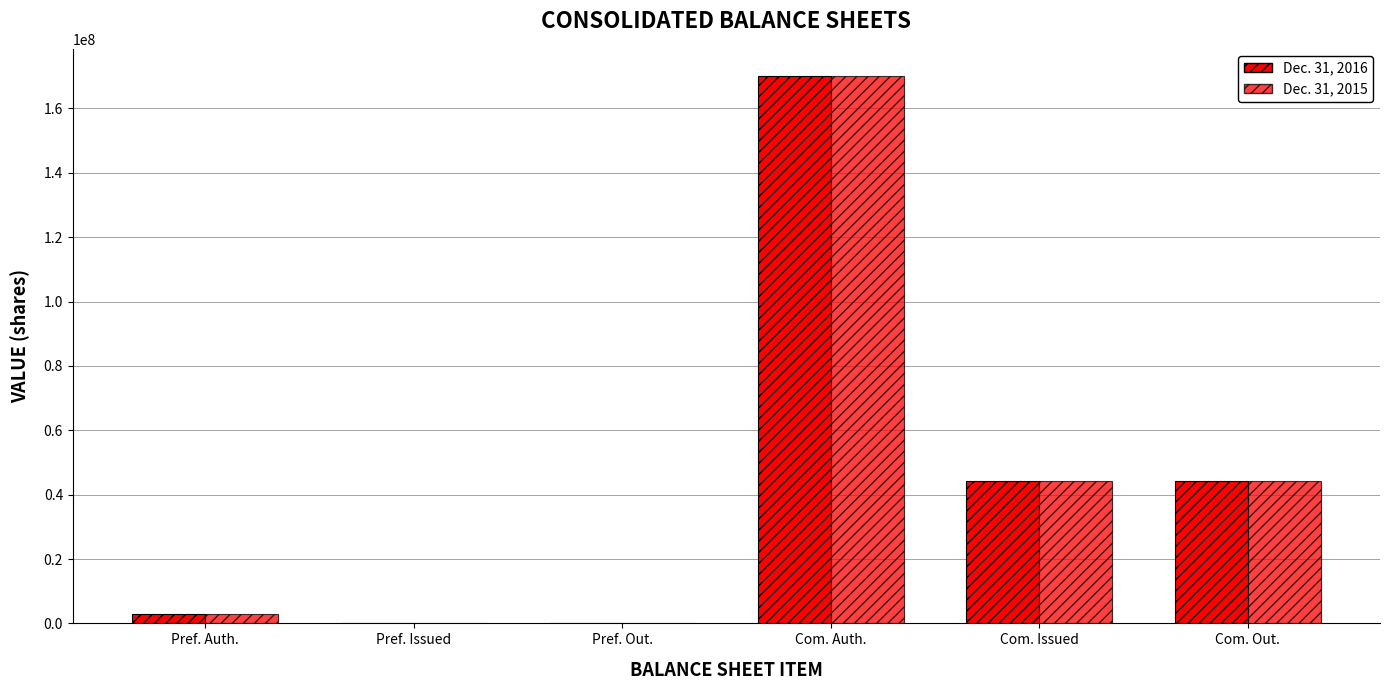

The value of Dec. 31, 2016 at Pref. Issued is 58226426. True or false?

False